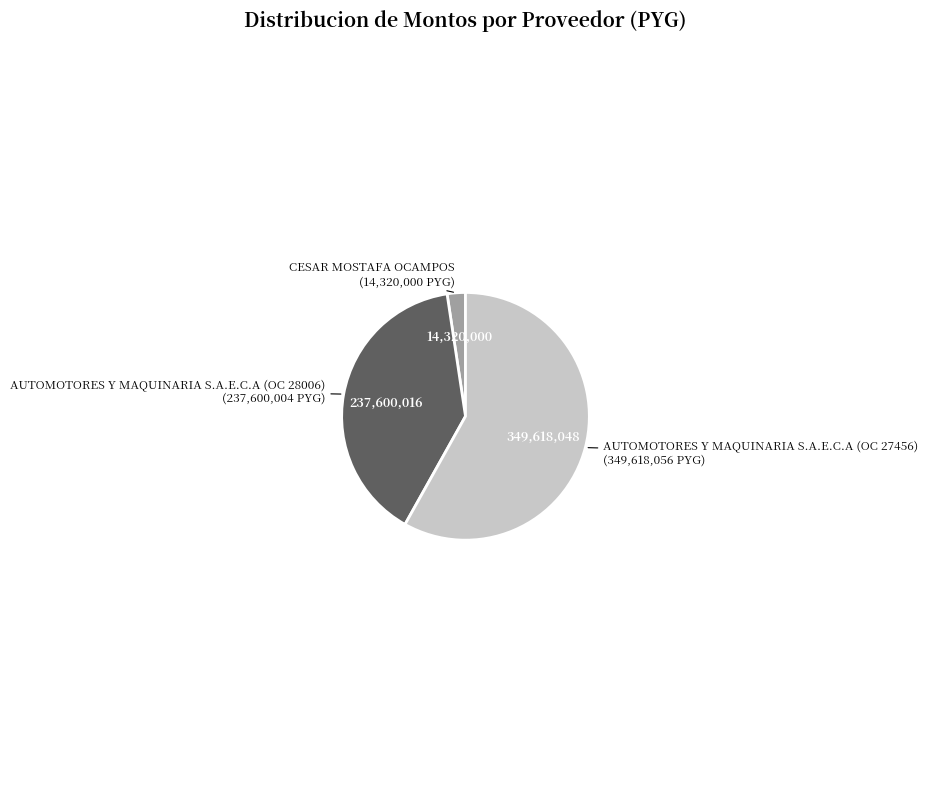

Is it true that AUTOMOTORES Y MAQUINARIA S.A.E.C.A (OC 28006) is 49% of the pie?

False